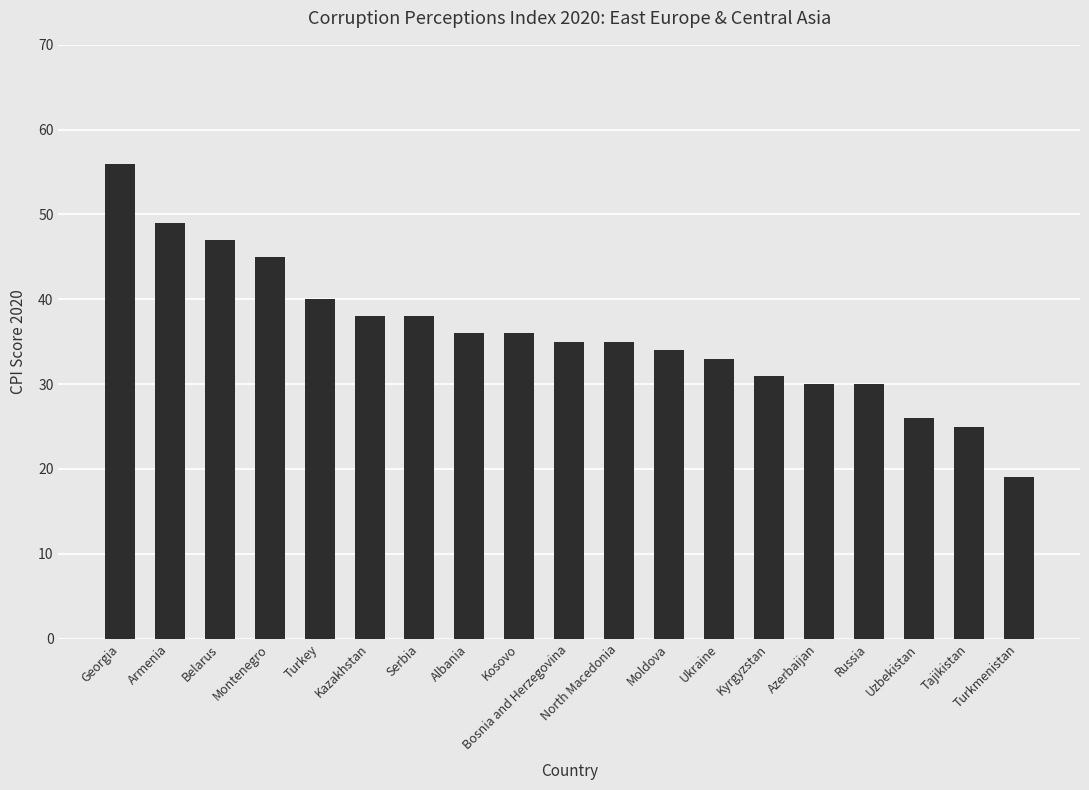

What position from the left is Uzbekistan?

17